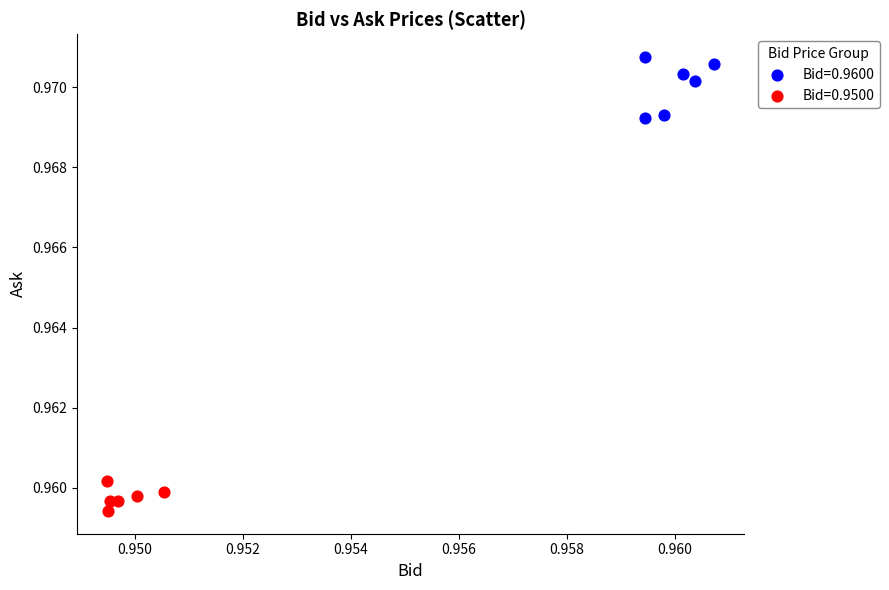

Which series contains the lowest Y value?

Bid=0.9500